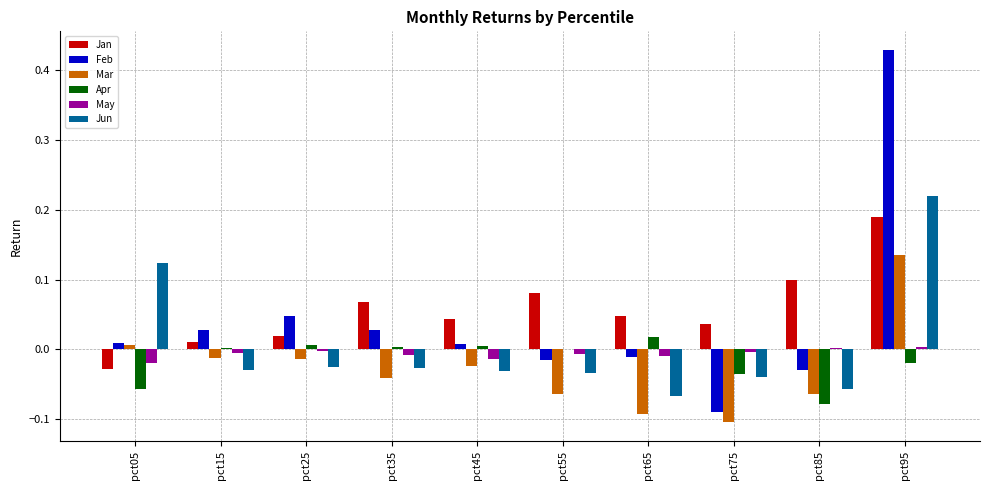

Is the value of Apr at pct45 greater than the value of Jun at pct75?

Yes